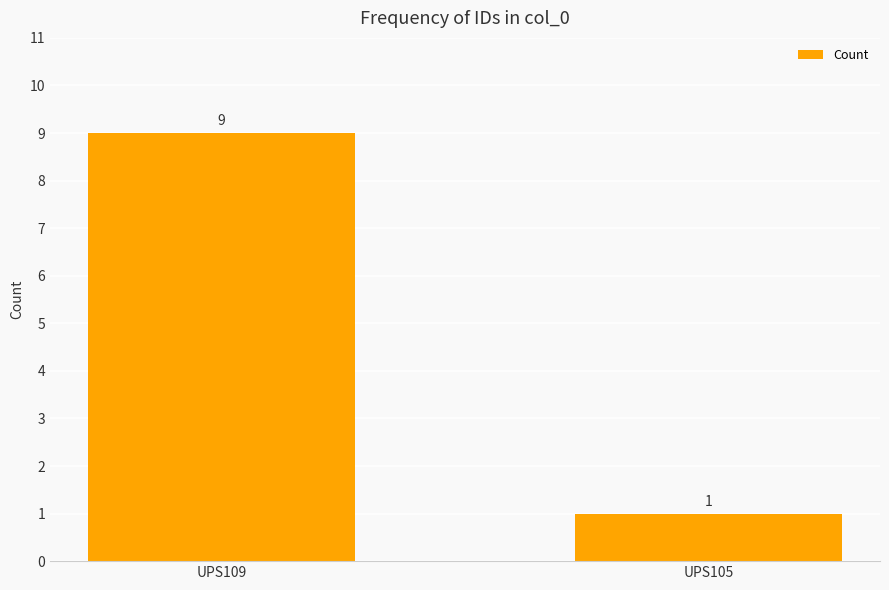

Are the bars horizontal?

No